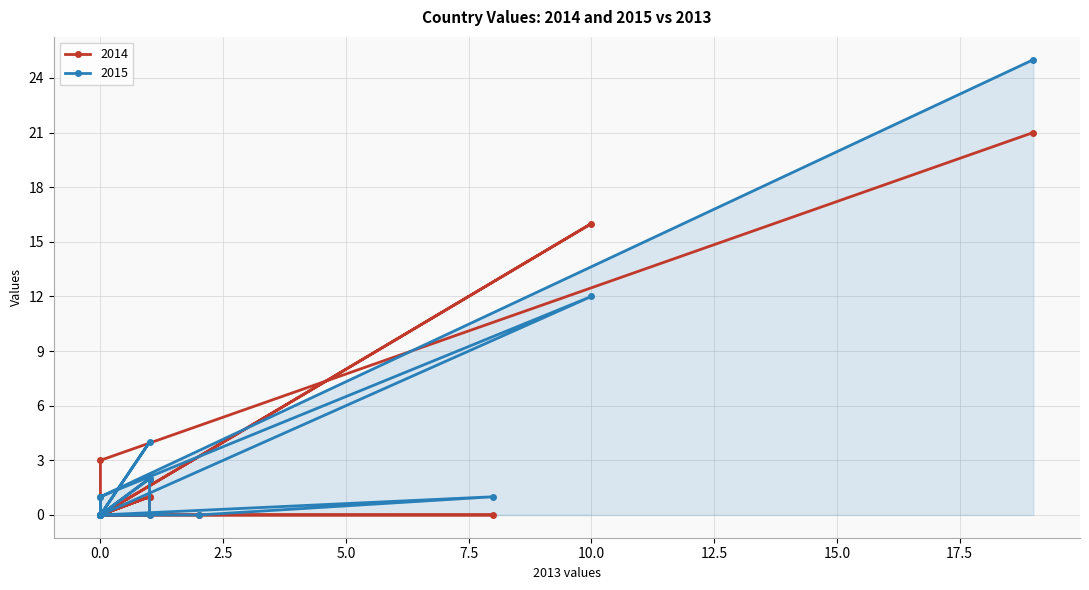

True or false: 2015 has a value of 2 at CY.

False